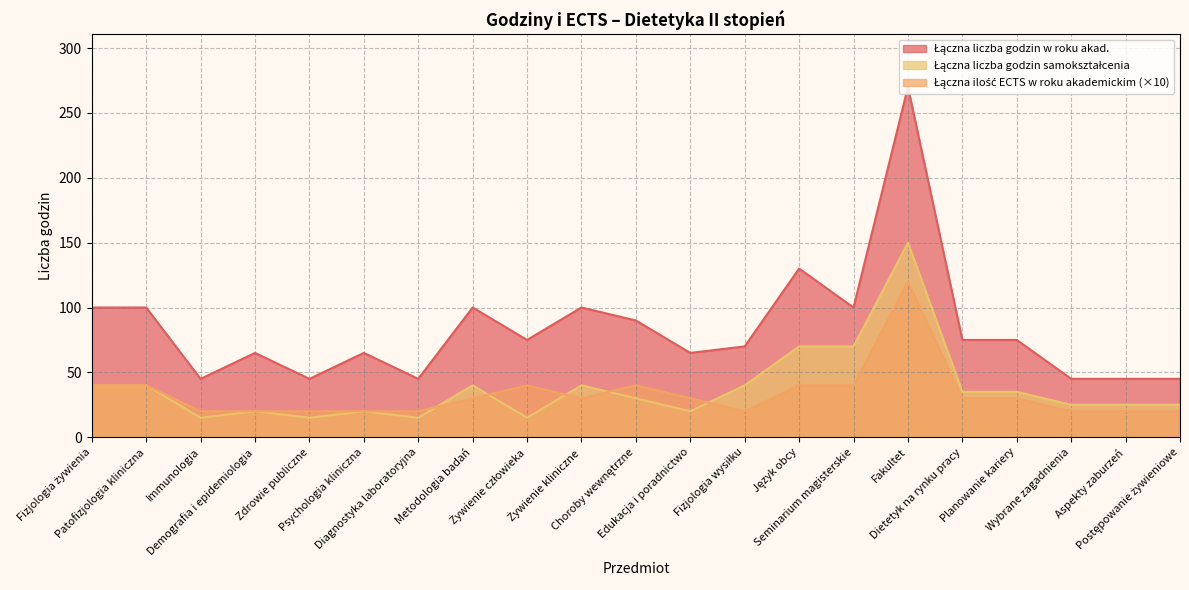

The value of Łączna liczba godzin samokształcenia at Język obcy is 24. True or false?

False